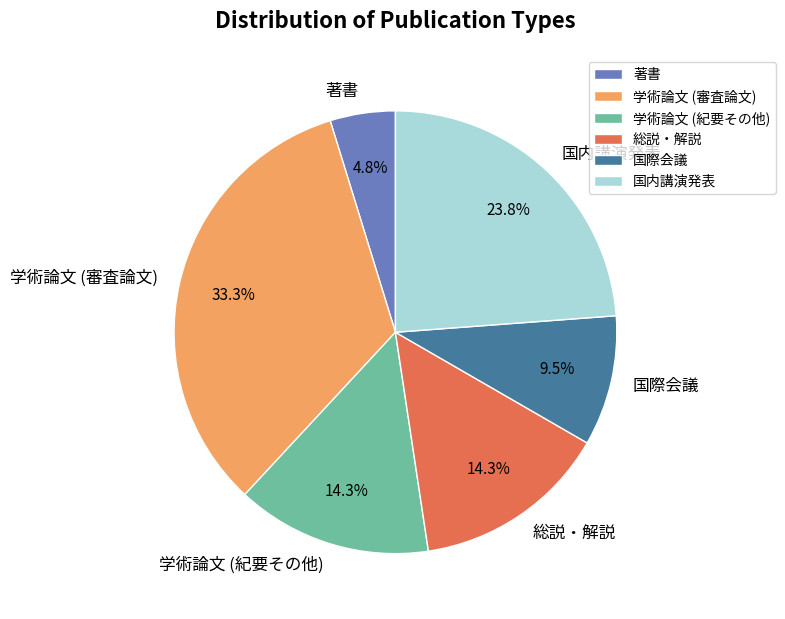

True or false: 国内講演発表 accounts for 24% of the total.

True